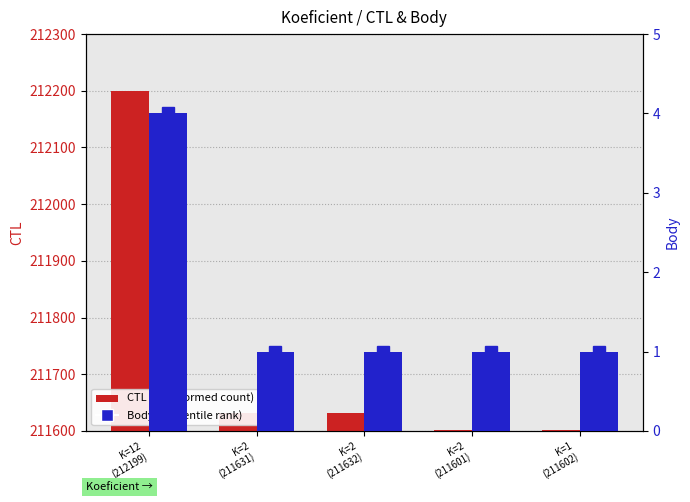

Reading left to right, list all the values displayed in this chart.

CTL: K=12
(212199)=212199	K=2
(211631)=211631	K=2
(211632)=211632	K=2
(211601)=211601	K=1
(211602)=211602
Body: K=12
(212199)=4	K=2
(211631)=1	K=2
(211632)=1	K=2
(211601)=1	K=1
(211602)=1